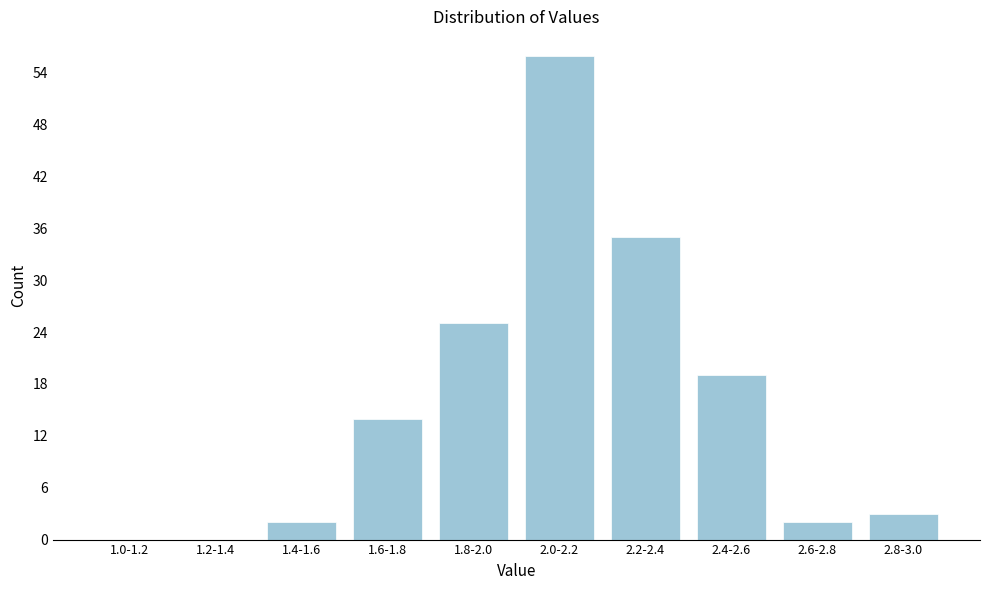

Reading left to right, extract all data points from this chart.

1.0-1.2=0	1.2-1.4=0	1.4-1.6=2	1.6-1.8=14	1.8-2.0=25	2.0-2.2=56	2.2-2.4=35	2.4-2.6=19	2.6-2.8=2	2.8-3.0=3